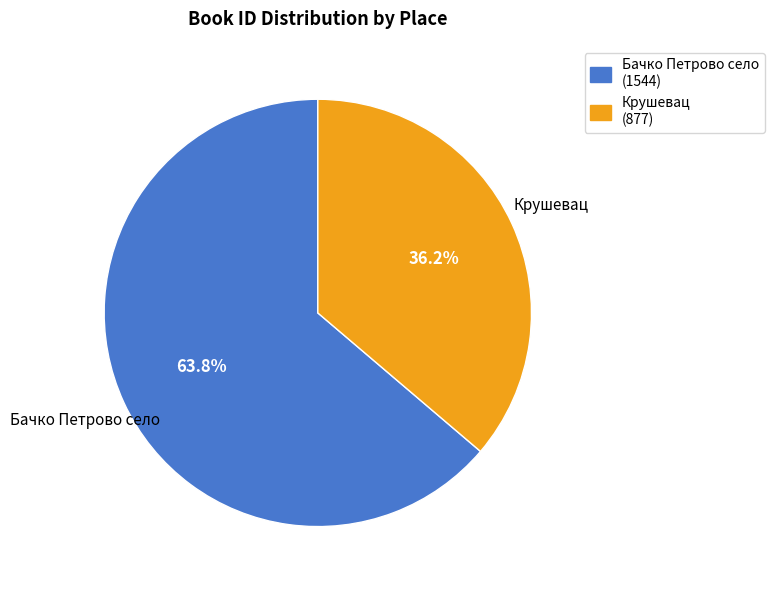

What is the total percentage of Крушевац (877) and Бачко Петрово село (1544)?

100.0%